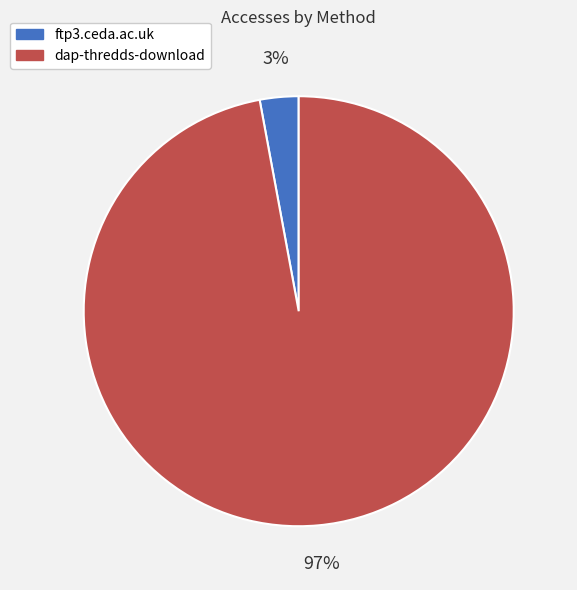

To the nearest percent, what portion does ftp3.ceda.ac.uk represent?

3%